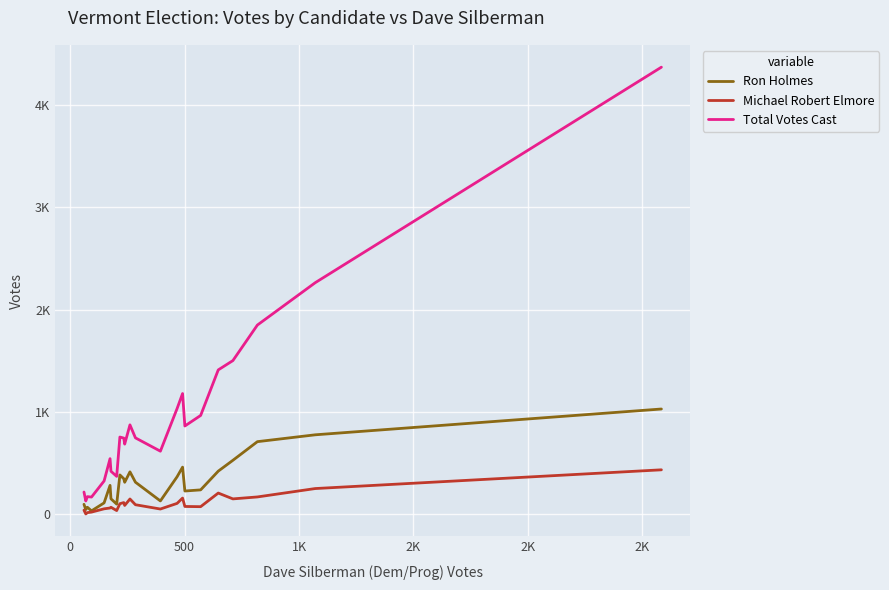

Does the chart display data point markers on the line(s)?

No